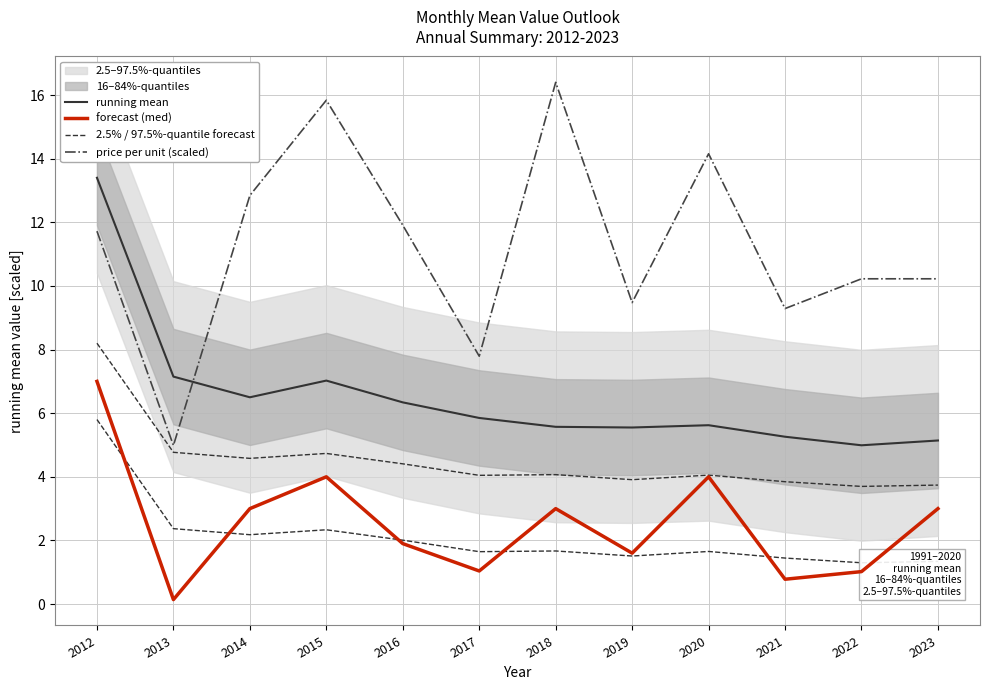

What is the minimum value shown in the chart?

0.1